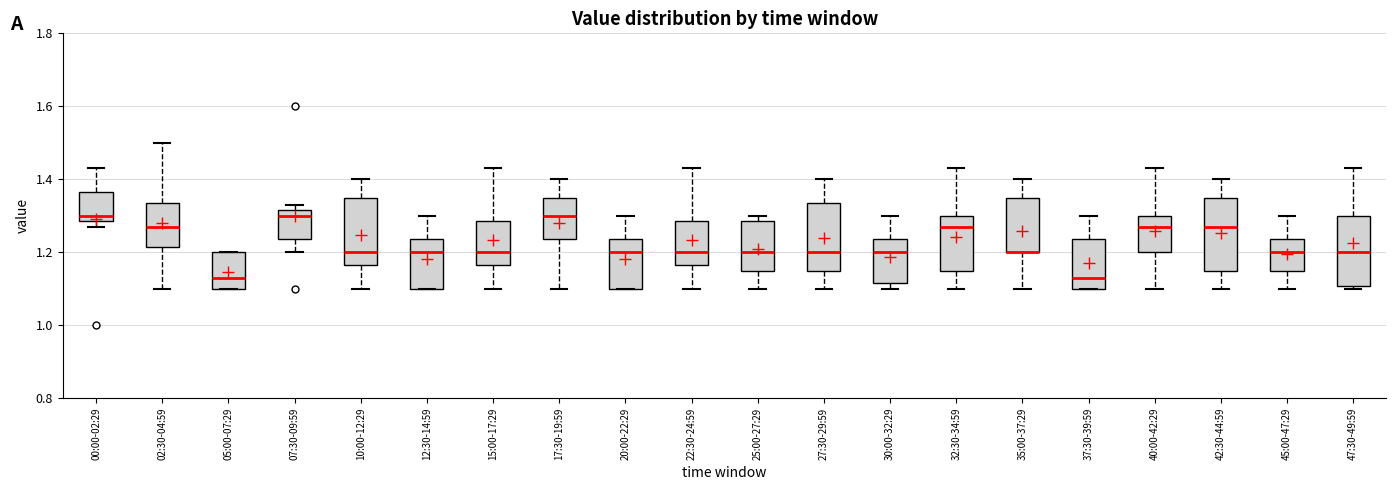

Reading left to right, transcribe this box plot: for each box, give where its median line is, the range the box spans, and where its two whiskers end, as read against the y-axis. The values are not printed on the chart, so give them approximately, as read against the axis.

00:00-02:29: median 1.30, box 1.28 to 1.36, whiskers 1.28 (just below the box's lower edge) to 1.44
02:30-04:59: median 1.28, box 1.22 to 1.34, whiskers 1.10 to 1.50
05:00-07:29: median 1.14, box 1.10 to 1.20, whiskers 1.10 to 1.20
07:30-09:59: median 1.30, box 1.24 to 1.32, whiskers 1.20 to 1.34
10:00-12:29: median 1.20, box 1.16 to 1.36, whiskers 1.10 to 1.40
12:30-14:59: median 1.20, box 1.10 to 1.24, whiskers 1.10 to 1.30
15:00-17:29: median 1.20, box 1.16 to 1.28, whiskers 1.10 to 1.44
17:30-19:59: median 1.30, box 1.24 to 1.36, whiskers 1.10 to 1.40
20:00-22:29: median 1.20, box 1.10 to 1.24, whiskers 1.10 to 1.30
22:30-24:59: median 1.20, box 1.16 to 1.28, whiskers 1.10 to 1.44
25:00-27:29: median 1.20, box 1.16 to 1.28, whiskers 1.10 to 1.30
27:30-29:59: median 1.20, box 1.16 to 1.34, whiskers 1.10 to 1.40
30:00-32:29: median 1.20, box 1.12 to 1.24, whiskers 1.10 to 1.30
32:30-34:59: median 1.28, box 1.16 to 1.30, whiskers 1.10 to 1.44
35:00-37:29: median 1.20 (drawn on the box's lower edge), box 1.20 to 1.36, whiskers 1.10 to 1.40
37:30-39:59: median 1.14, box 1.10 to 1.24, whiskers 1.10 to 1.30
40:00-42:29: median 1.28, box 1.20 to 1.30, whiskers 1.10 to 1.44
42:30-44:59: median 1.28, box 1.16 to 1.36, whiskers 1.10 to 1.40
45:00-47:29: median 1.20, box 1.16 to 1.24, whiskers 1.10 to 1.30
47:30-49:59: median 1.20, box 1.10 to 1.30, whiskers 1.10 (just below the box's lower edge) to 1.44